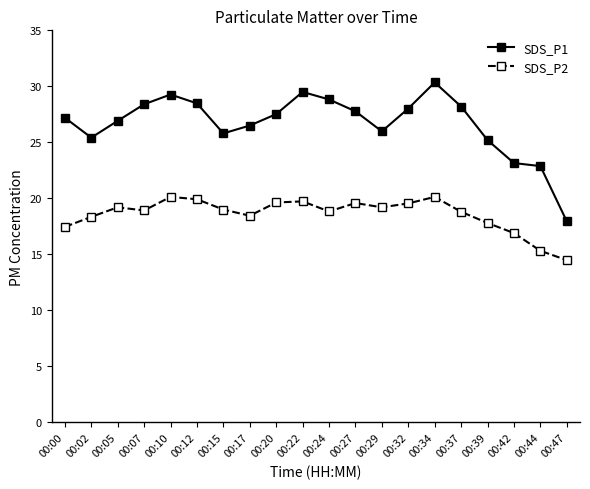

List the series in order of their peak value, highest first.

SDS_P1, SDS_P2